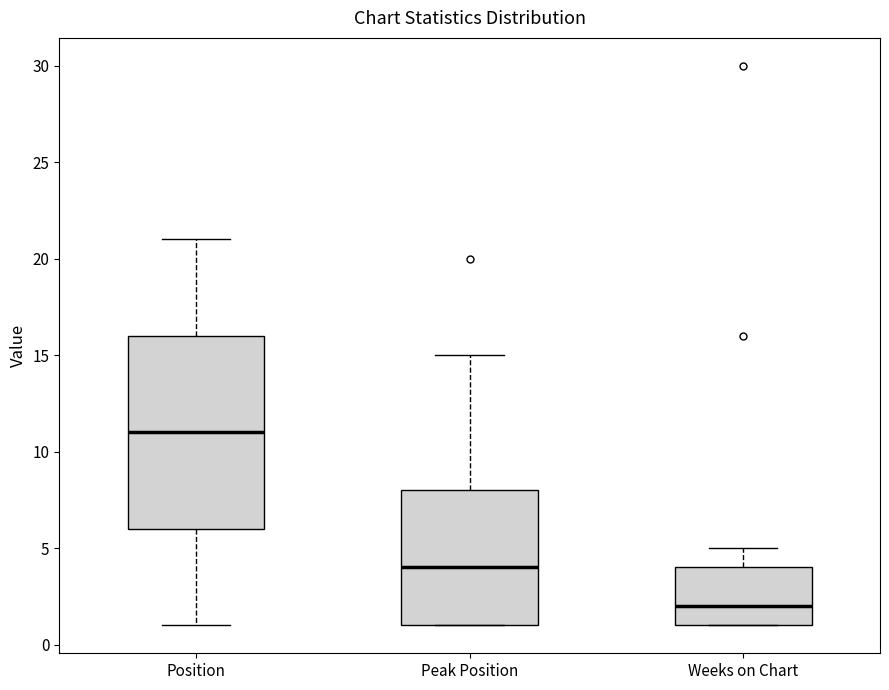

Reading left to right, read every box against the y-axis: the position of its median line, the range the box covers, and the ends of its whiskers. The values are not printed on the chart, so give them approximately, as read against the axis.

Position: median 11, box 6 to 16, whiskers 1 to 21
Peak Position: median 4, box 1 to 8, whiskers 1 to 15
Weeks on Chart: median 2, box 1 to 4, whiskers 1 to 5